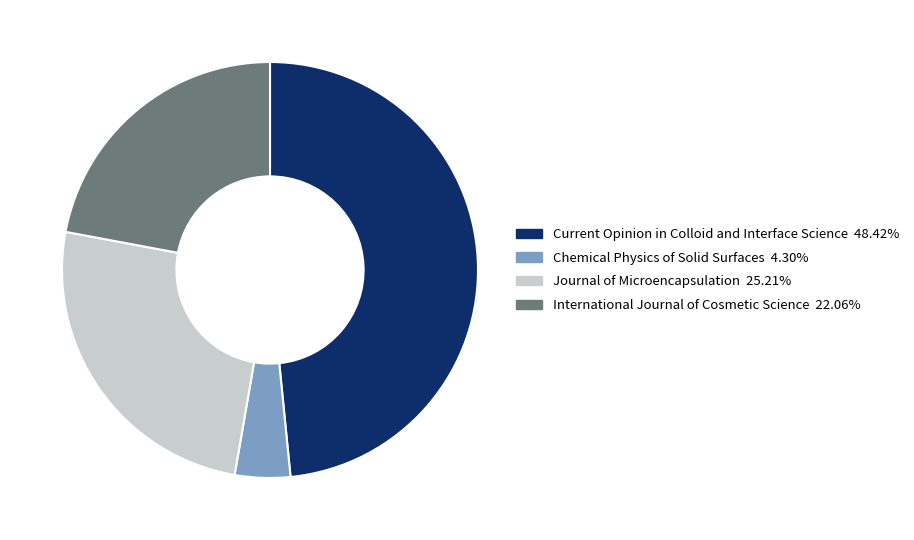

What is the largest slice in the pie chart?

Current Opinion in Colloid and Interface Science